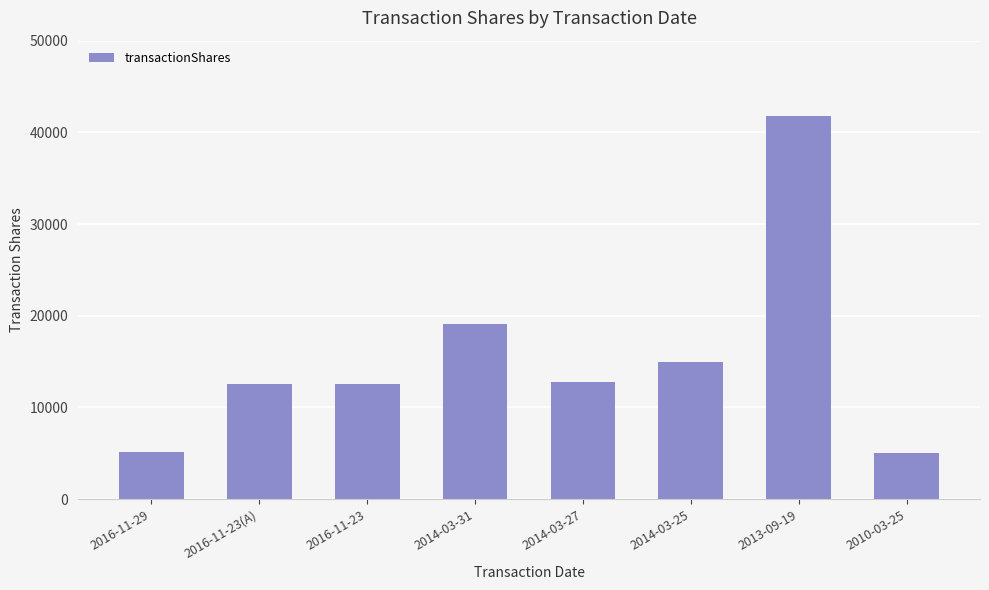

At which category does the chart reach its peak across all series?

2013-09-19